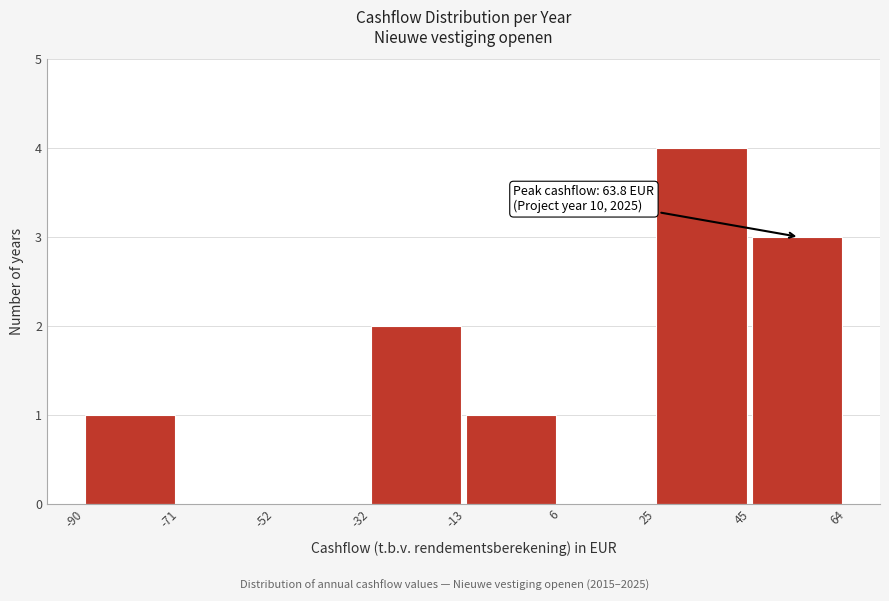

Over which range of the x-axis is the bar tallest?

25 to 45